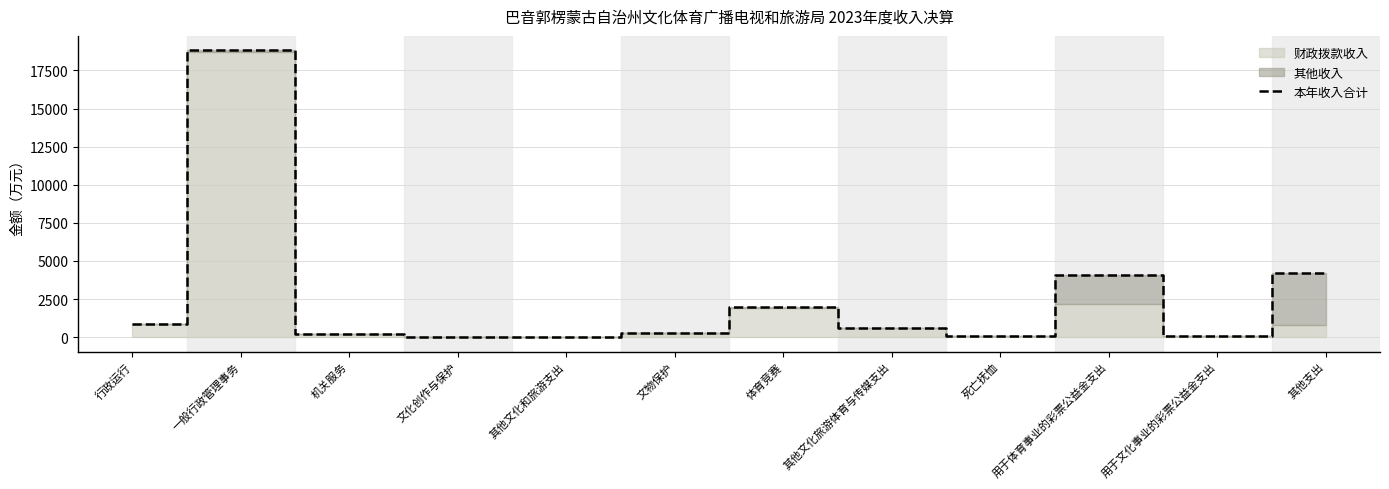

What is the difference between the maximum and minimum values?

18808.3